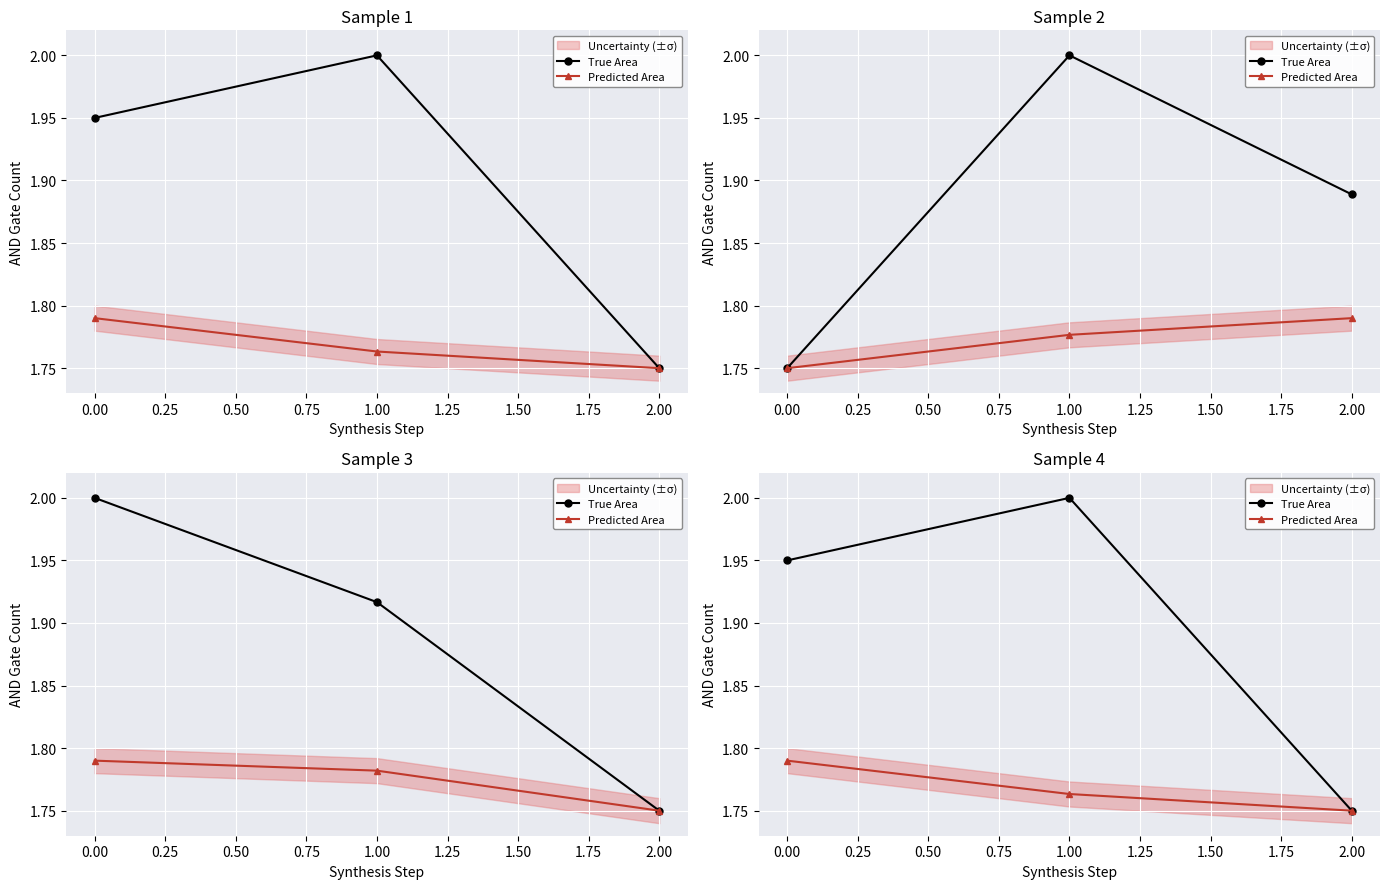

Reading left to right, extract all data points from this chart.

True Area: 1.9	2.0	1.8
Predicted Area: 1.8	1.8	1.8